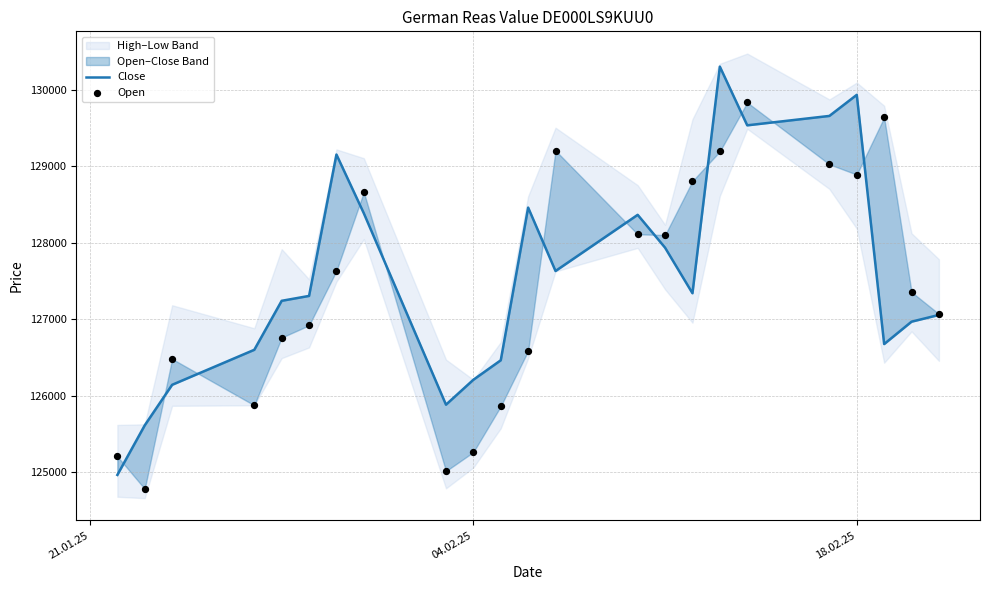

At how many categories does at least one series exceed 125746?

21